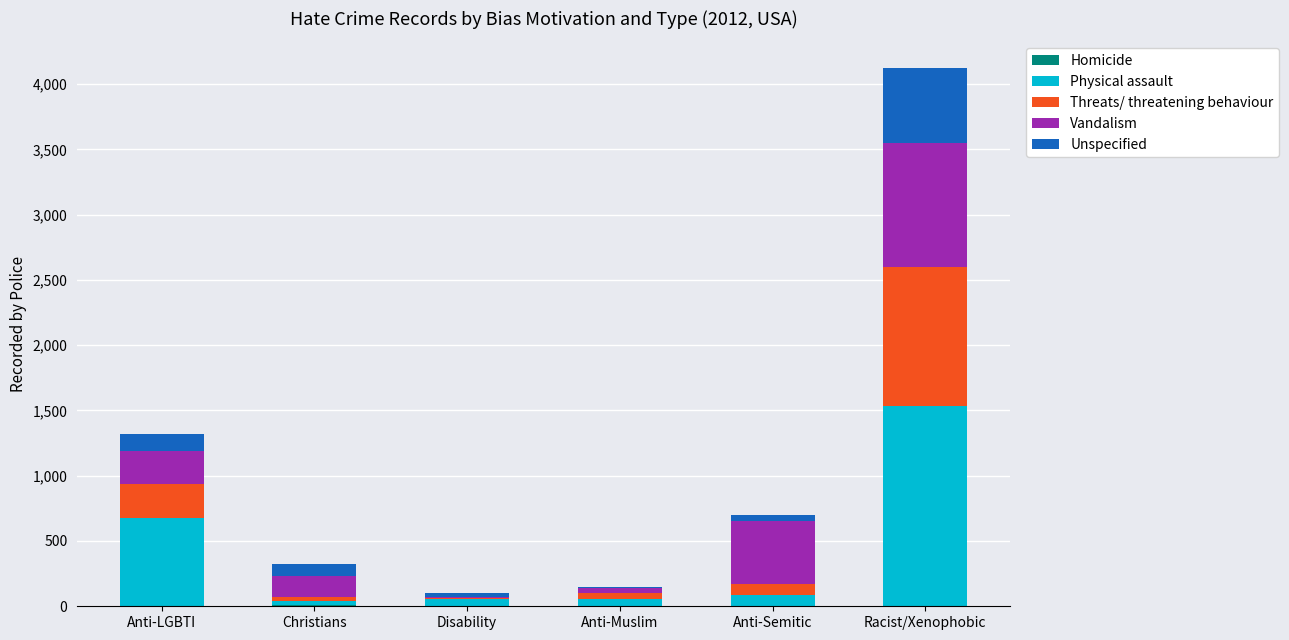

Which series has the largest total across all categories?

Physical assault